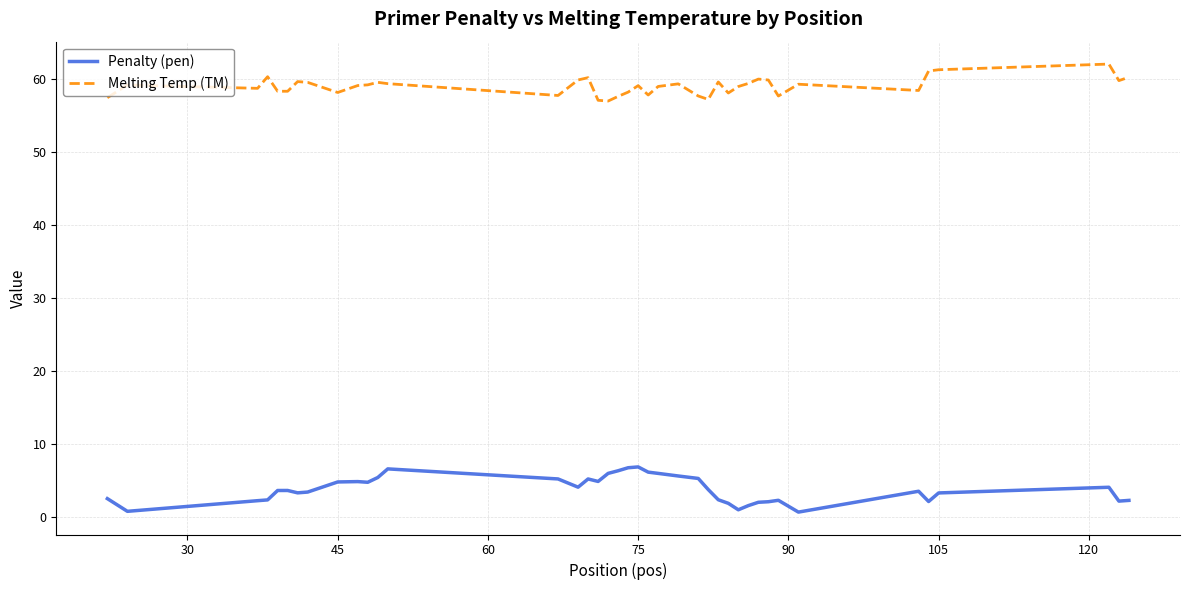

How many series are shown in this chart?

2